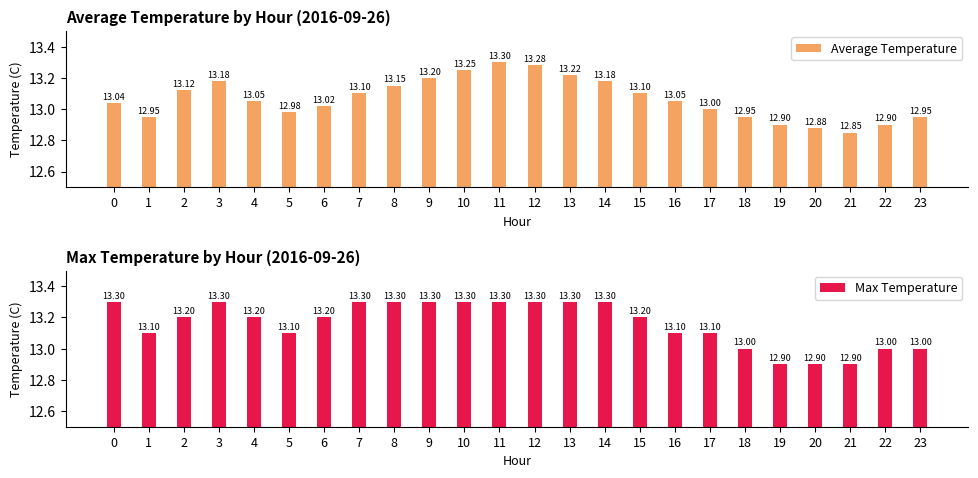

At 1, list the series in order from smallest to largest.

Average Temperature, Max Temperature